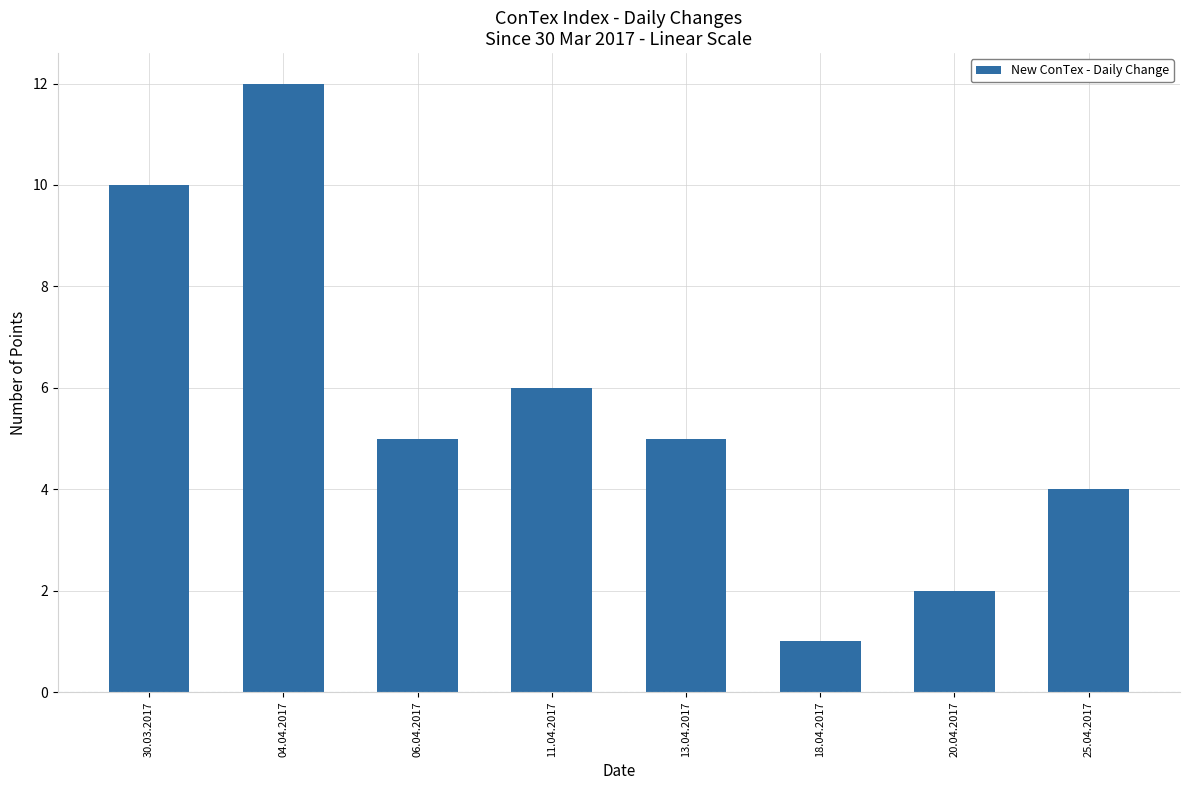

What is the smallest value displayed?

1